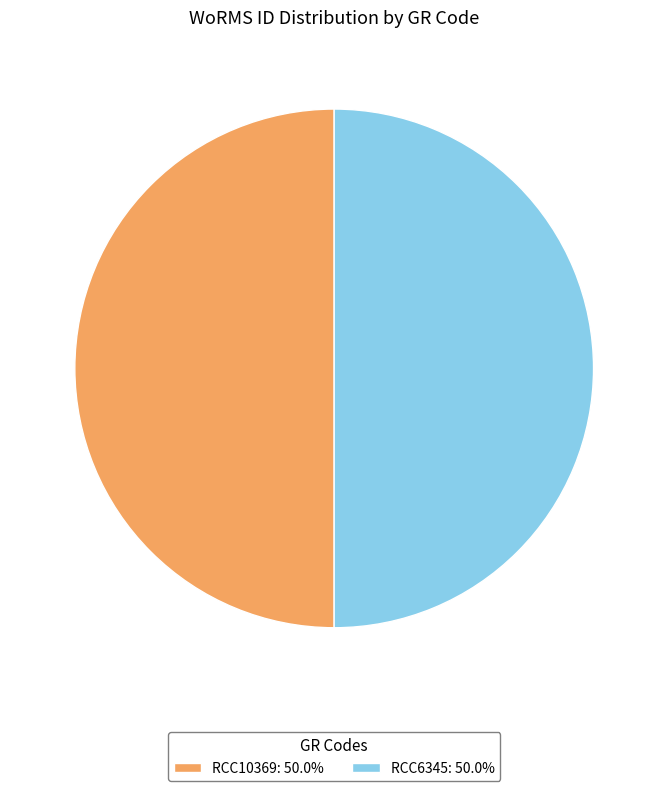

What is the ratio of the value at RCC6345: 50.0% to the value at RCC10369: 50.0%?

1.0